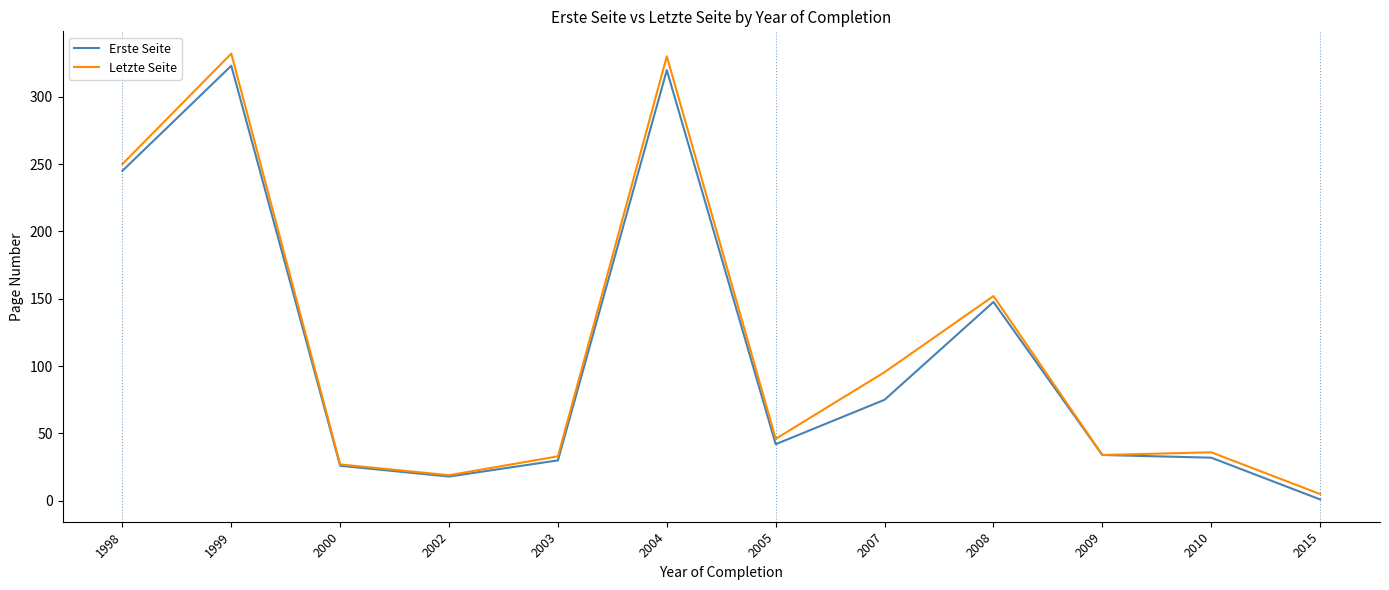

What is the total value across all series at 2009?

68.0